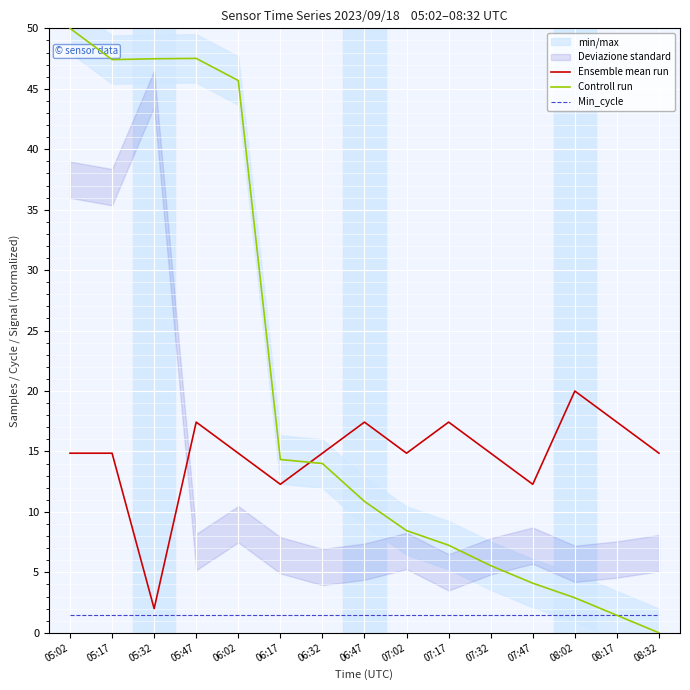

What is the average value of the Controll run series?

20.5